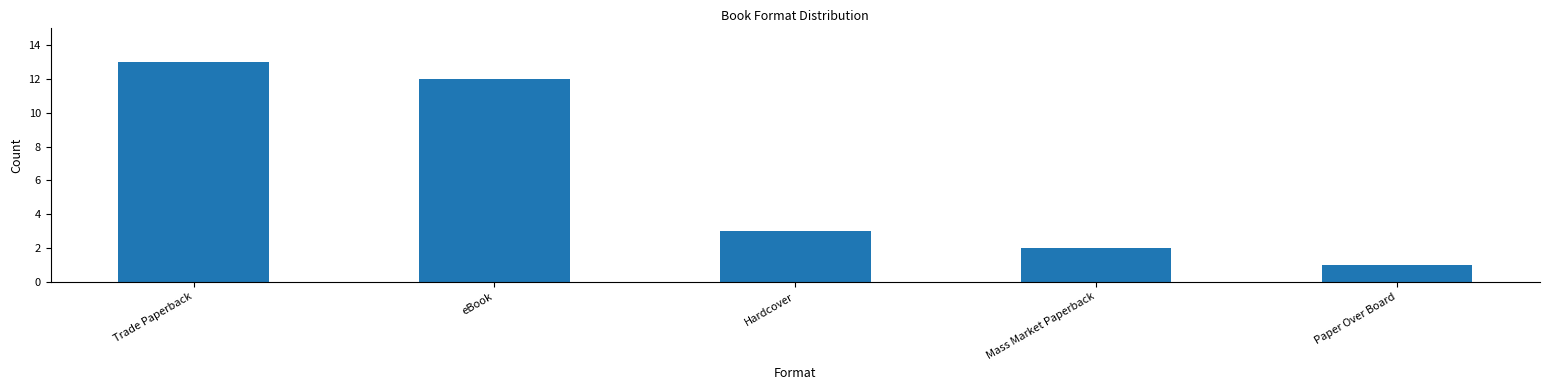

What is the greatest value displayed?

13